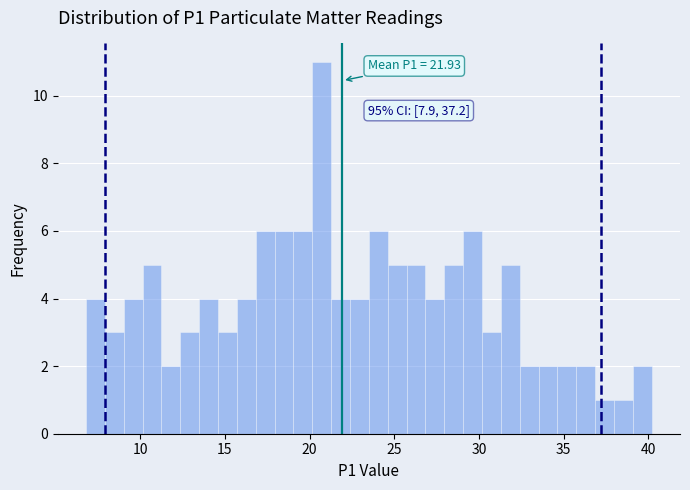

Read against the x-axis, roughly where is the centre of the tallest bar?

20.5